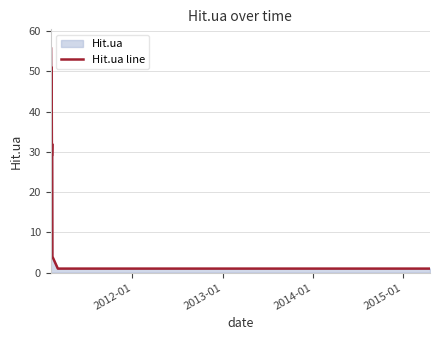

What is the greatest value displayed?

56